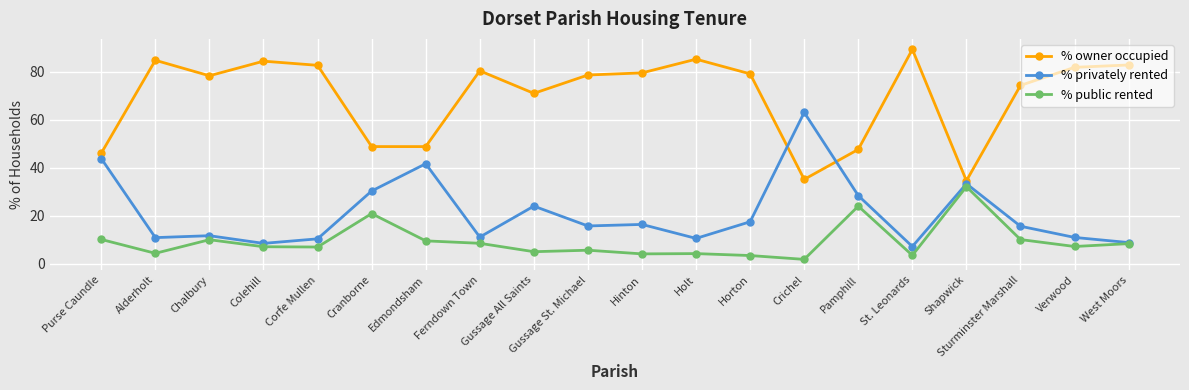

At which label does % public rented first exceed 7?

Purse Caundle